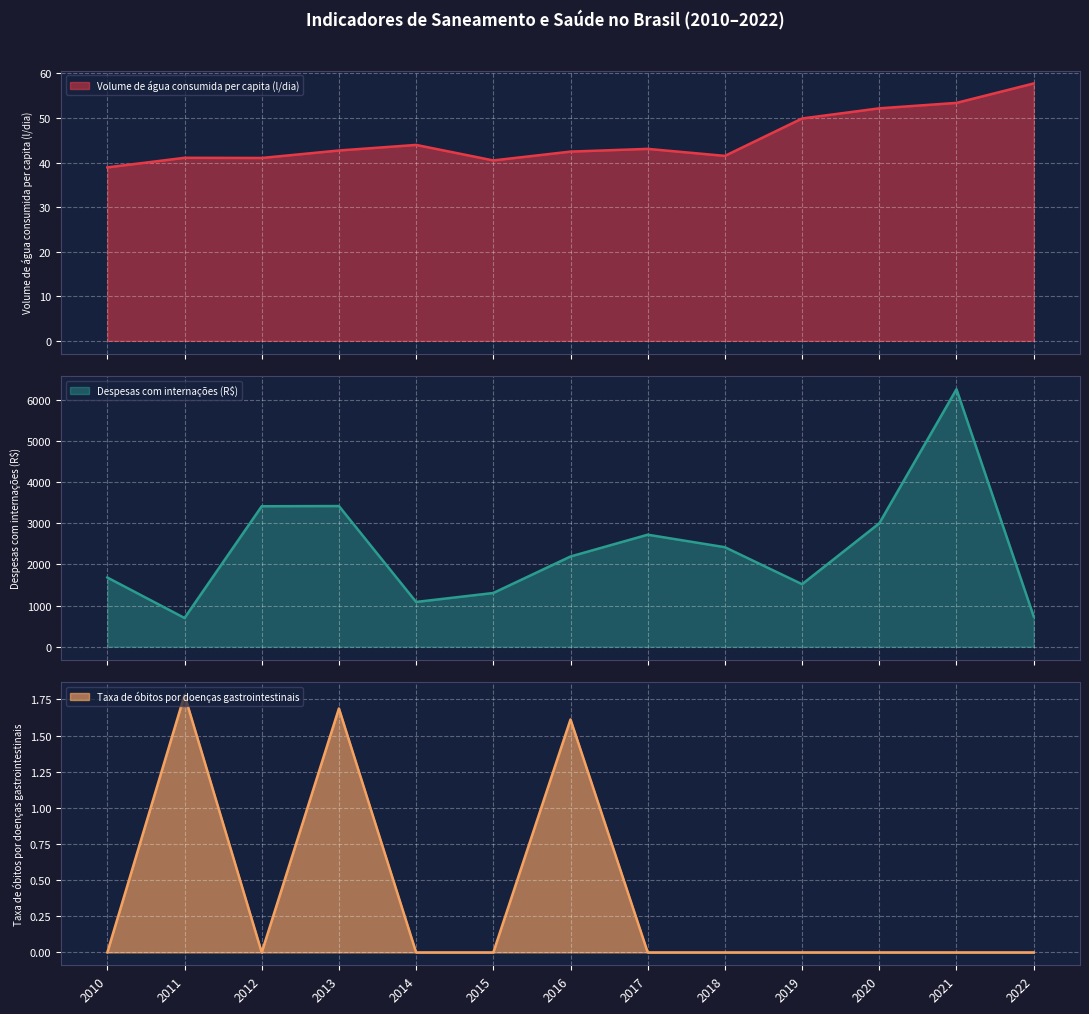

Is the value of Despesas com internações (R$) at 2014 greater than the value of Taxa de óbitos por doenças gastrointestinais at 2021?

Yes